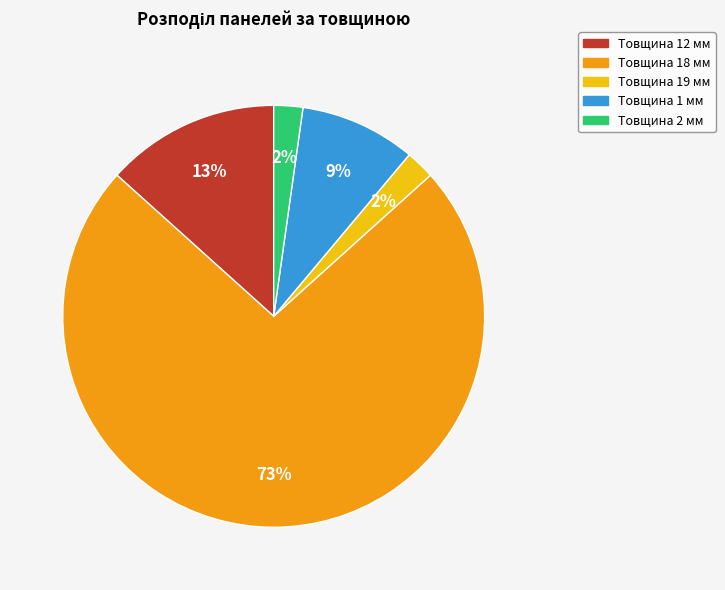

Which slice is the largest?

Товщина 18 мм